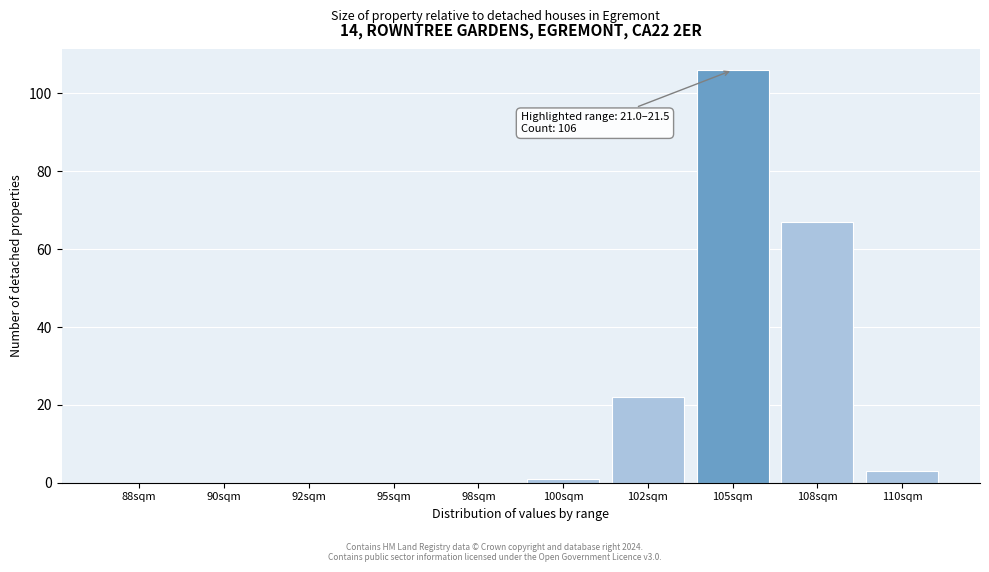

Reading left to right, extract all data points from this chart.

88sqm=0	90sqm=0	92sqm=0	95sqm=0	98sqm=0	100sqm=1	102sqm=22	105sqm=106	108sqm=67	110sqm=3